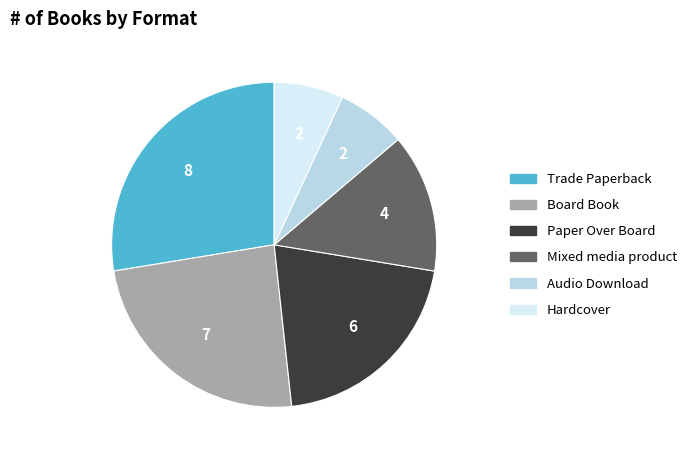

Does Mixed media product represent more than half of the total?

No